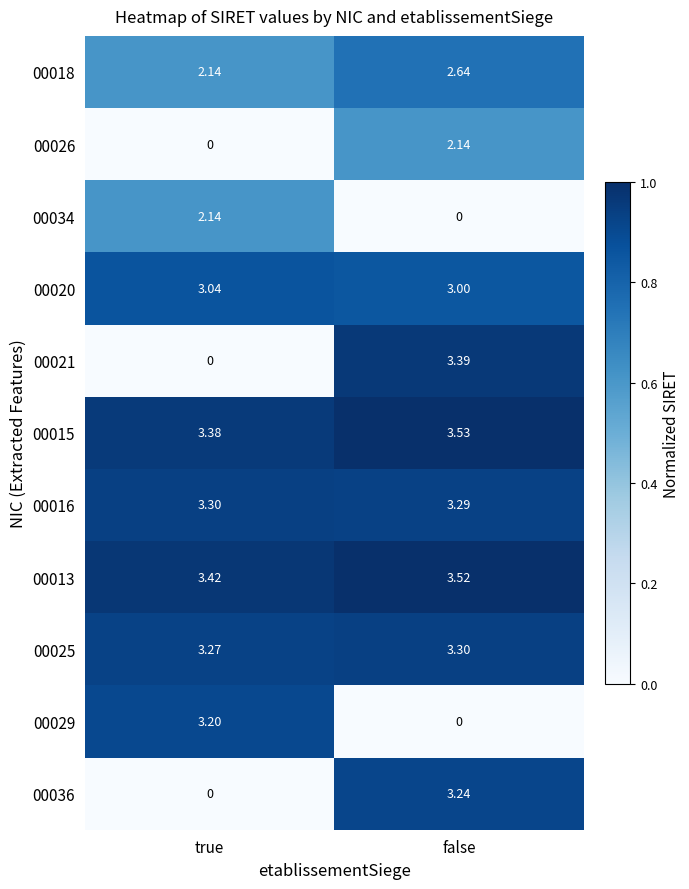

At how many categories does at least one series exceed 0?

2